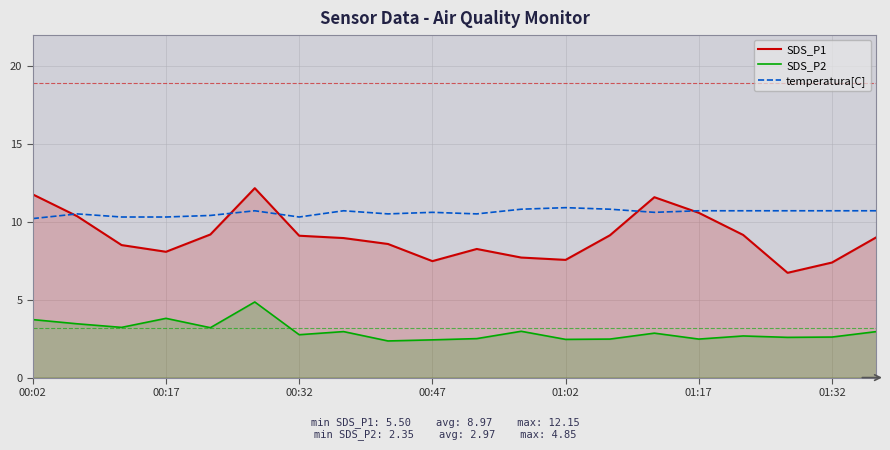

True or false: SDS_P2 and temperatura[C] intersect in this chart.

False